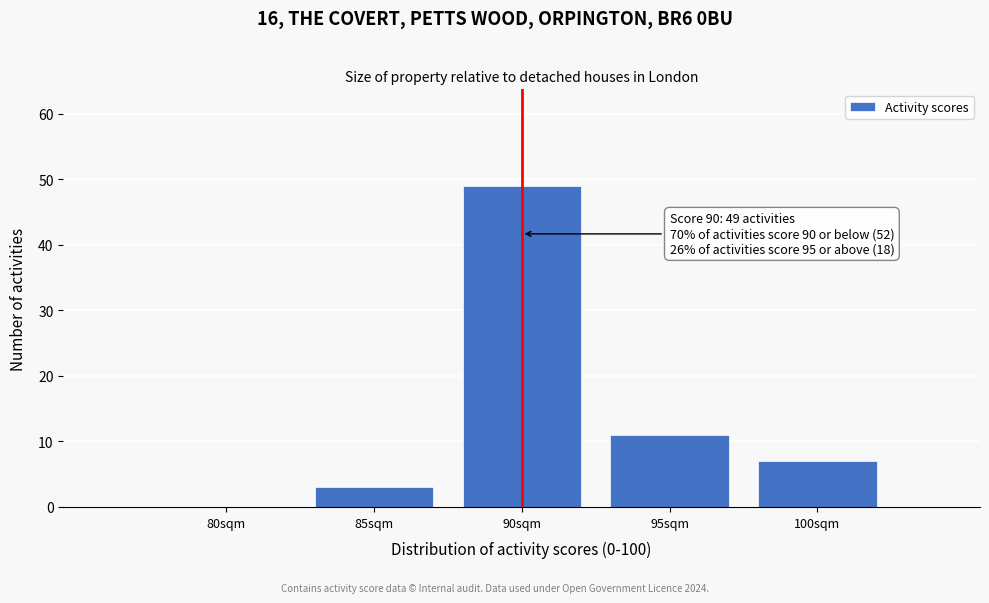

Reading right to left, list all the values displayed in this chart.

100sqm=7	95sqm=11	90sqm=49	85sqm=3	80sqm=0